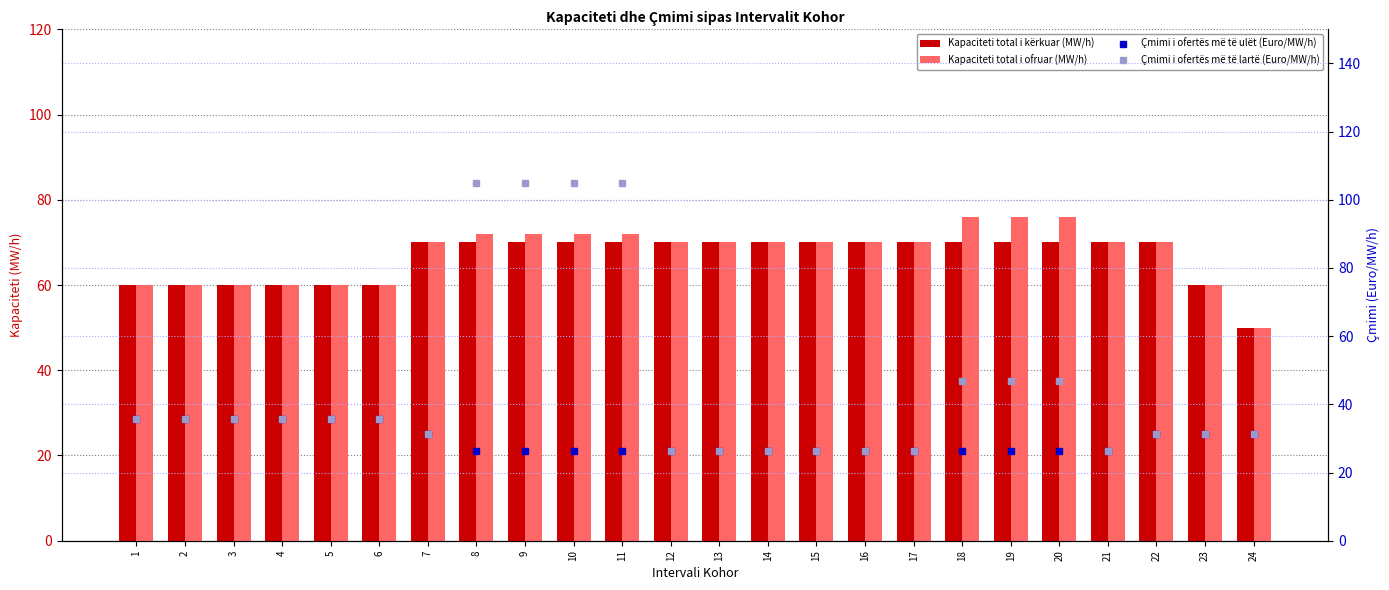

At 21, list the series in order from largest to smallest.

Kapaciteti total i kërkuar (MW/h), Kapaciteti total i ofruar (MW/h), Çmimi i ofertës më të ulët (Euro/MW/h), Çmimi i ofertës më të lartë (Euro/MW/h)